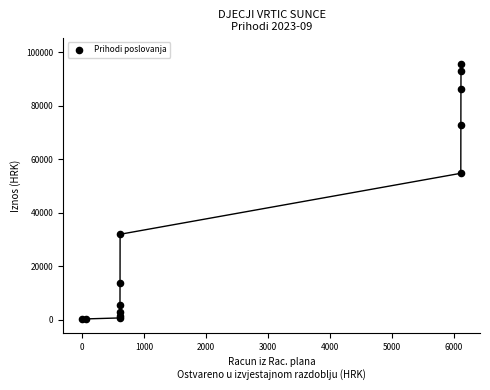

What Y value in the scatter plot is closest to 47926?

54725.8